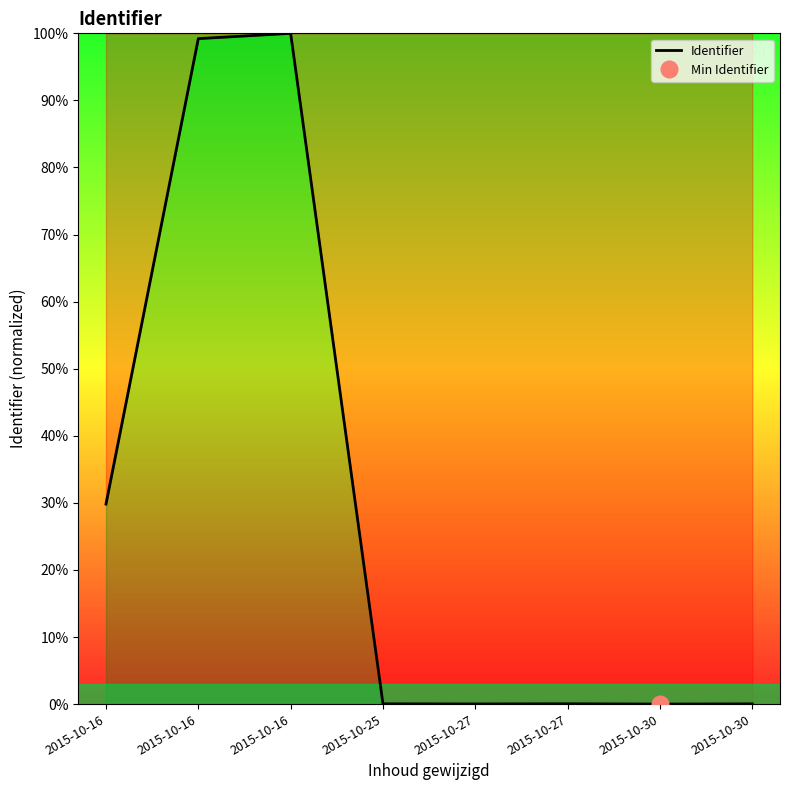

Where is the data nearest to the value 50?

2015-10-16